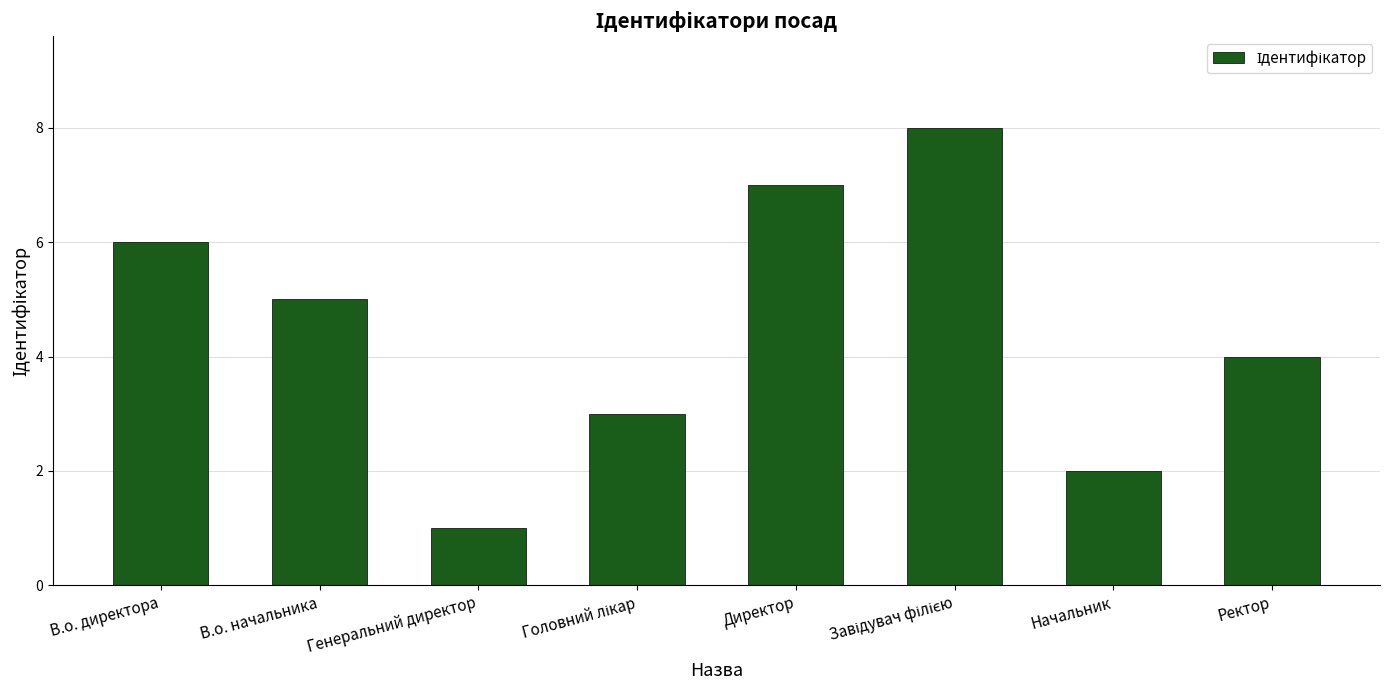

Reading left to right, list all the values displayed in this chart.

6	5	1	3	7	8	2	4